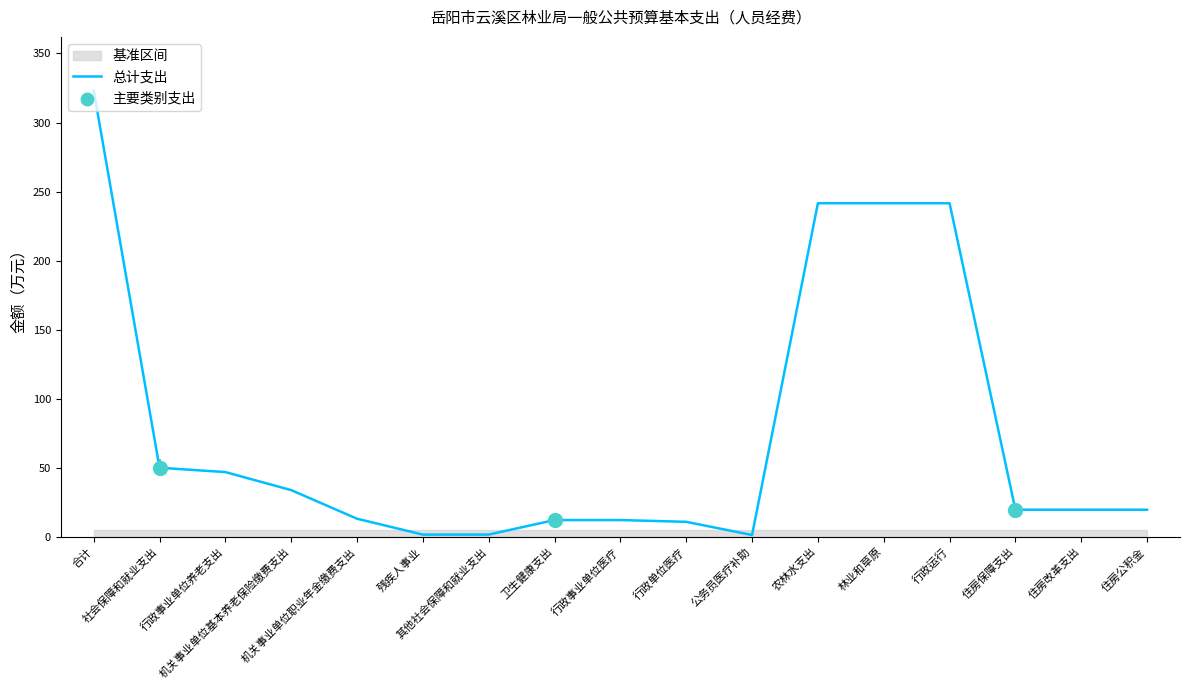

What is the ratio of the value at 机关事业单位基本养老保险缴费支出 to the value at 行政运行?

0.1